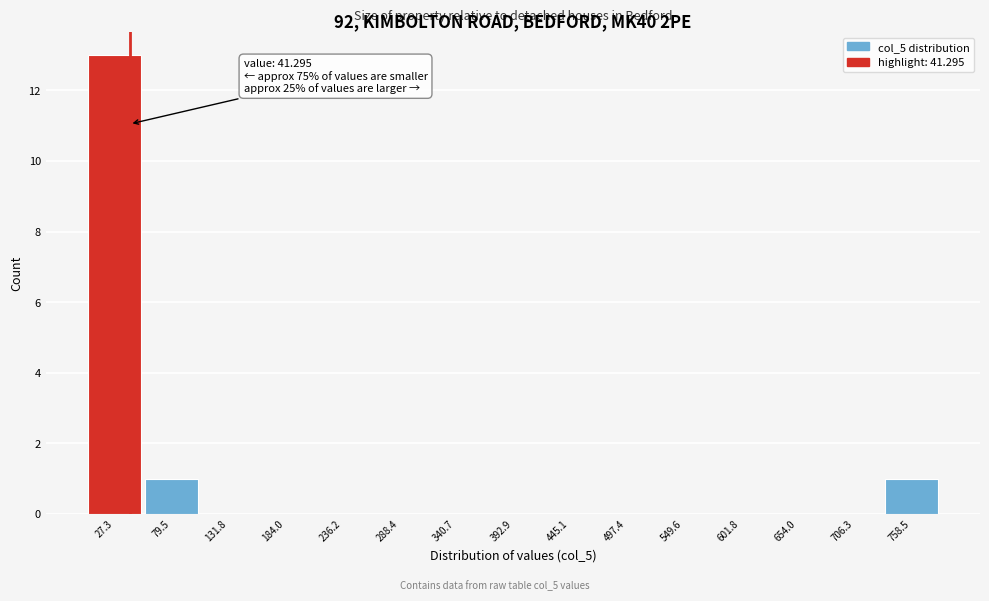

Over which range of the x-axis is the bar tallest?

0 to 50